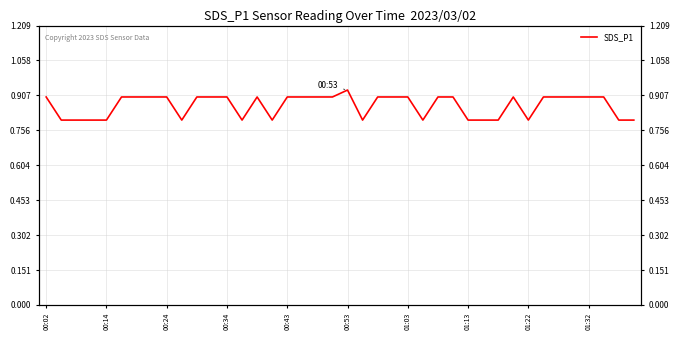

Reading left to right, what are all the values shown in this chart?

0.9	0.8	0.8	0.8	0.8	0.9	0.9	0.9	0.9	0.8	0.9	0.9	0.9	0.8	0.9	0.8	0.9	0.9	0.9	0.9	0.9	0.8	0.9	0.9	0.9	0.8	0.9	0.9	0.8	0.8	0.8	0.9	0.8	0.9	0.9	0.9	0.9	0.9	0.8	0.8